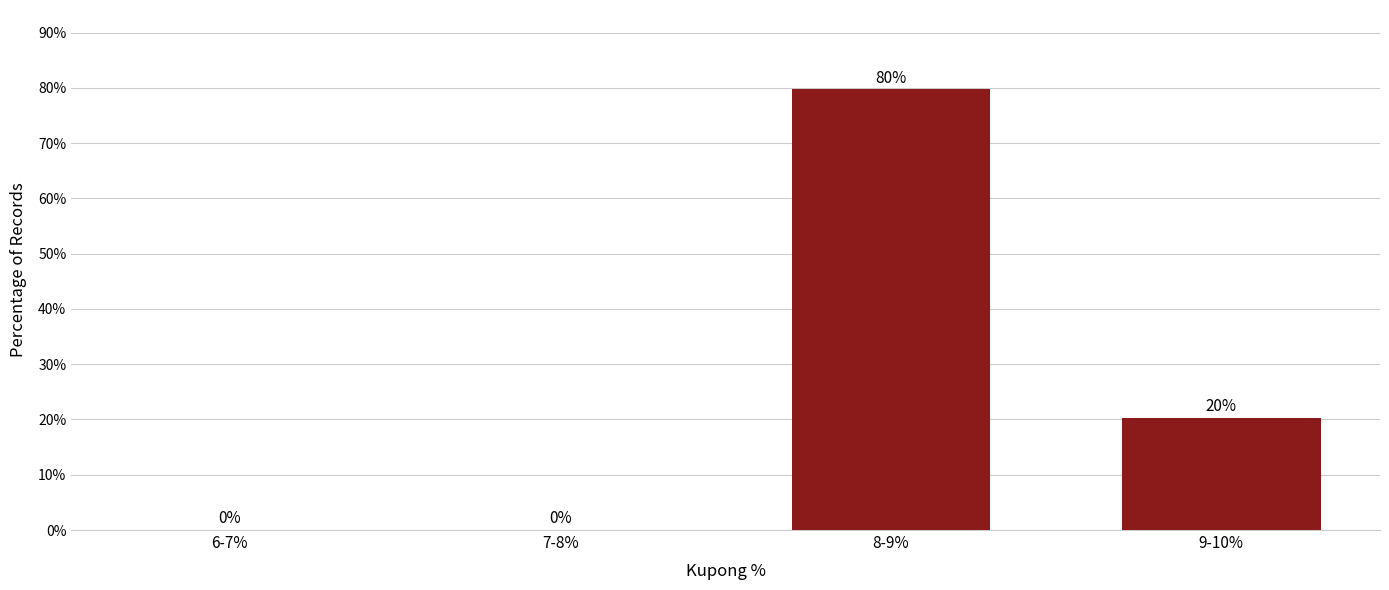

At which category does the chart reach its peak across all series?

8-9%